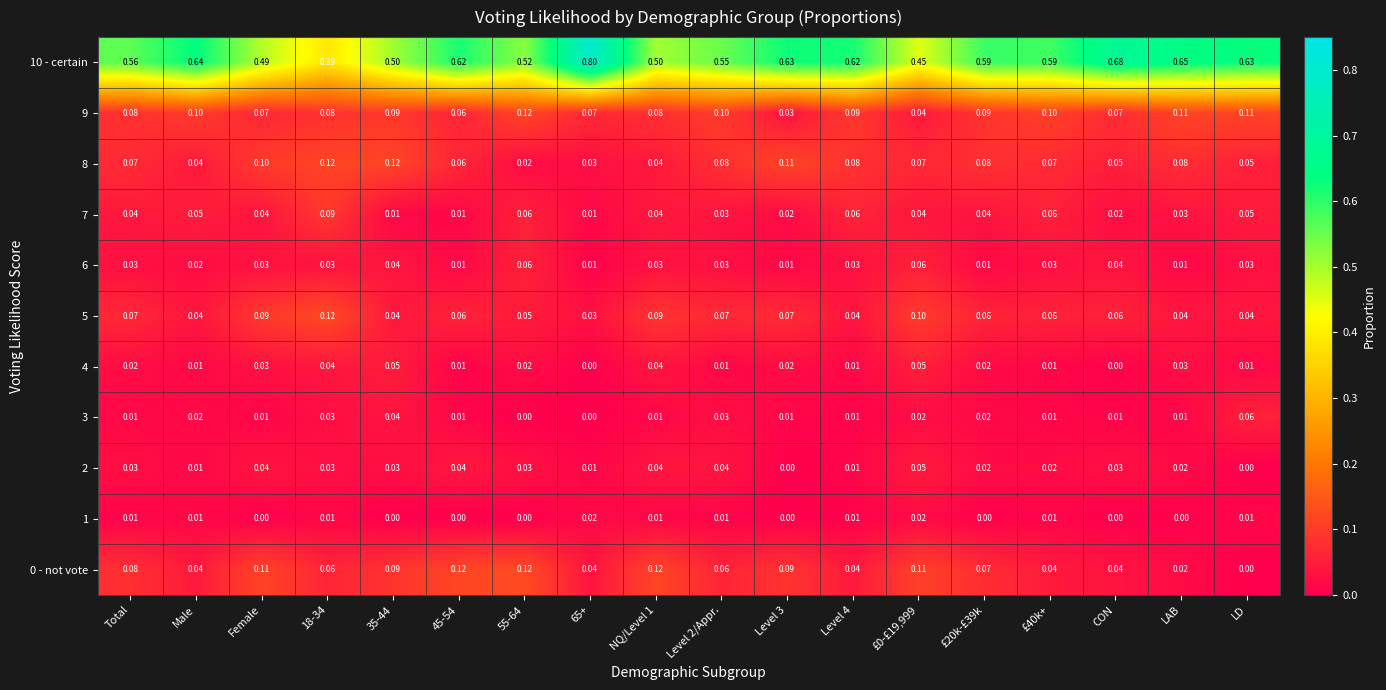

At which category is the sum across all series the highest?

65+